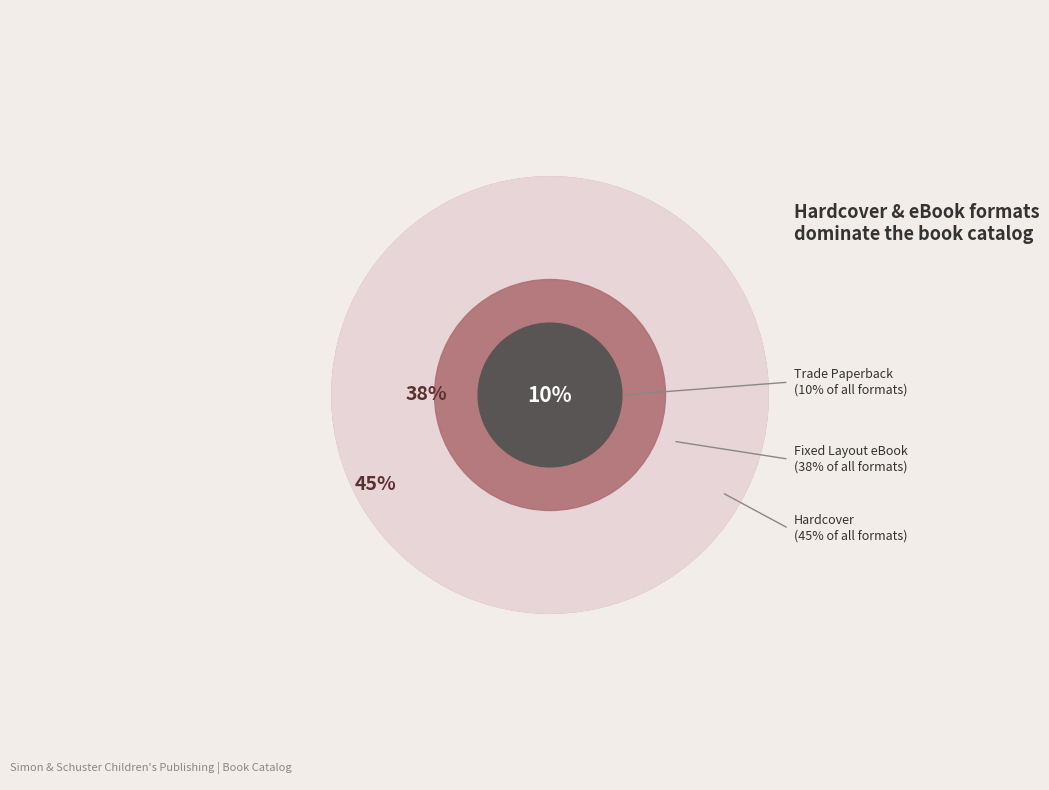

To the nearest percent, what portion does Trade Paperback represent?

10%